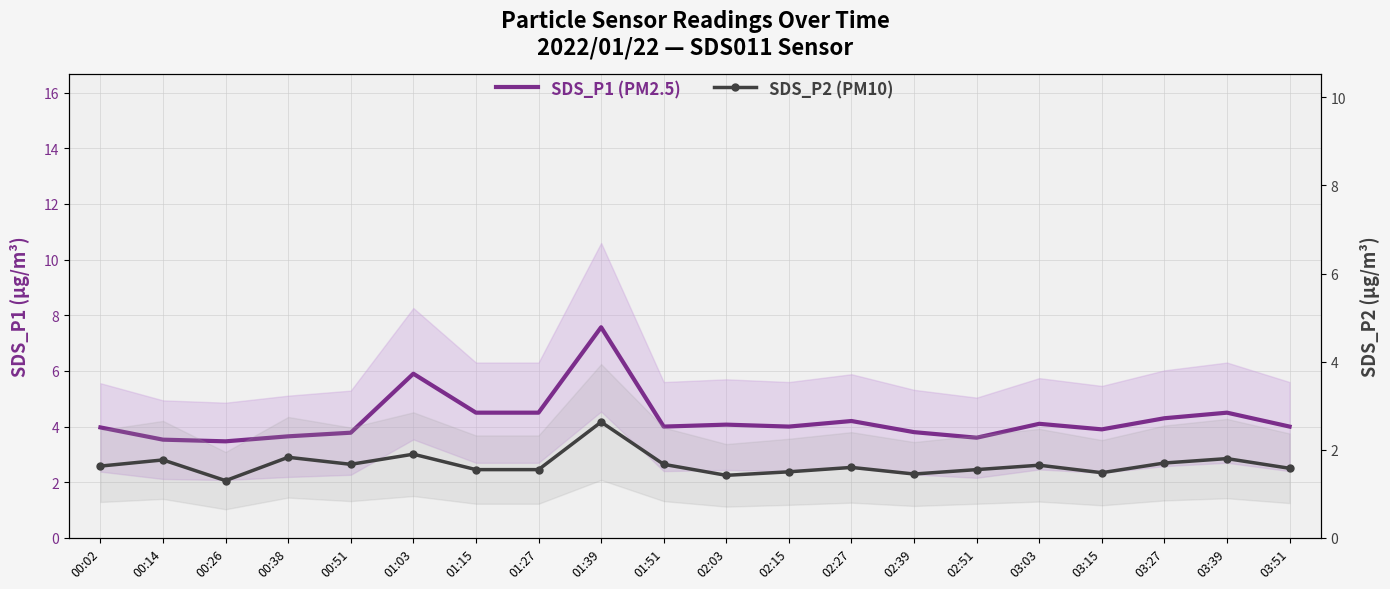

True or false: SDS_P2 (PM10) and SDS_P1 (PM2.5) cross at least once.

False